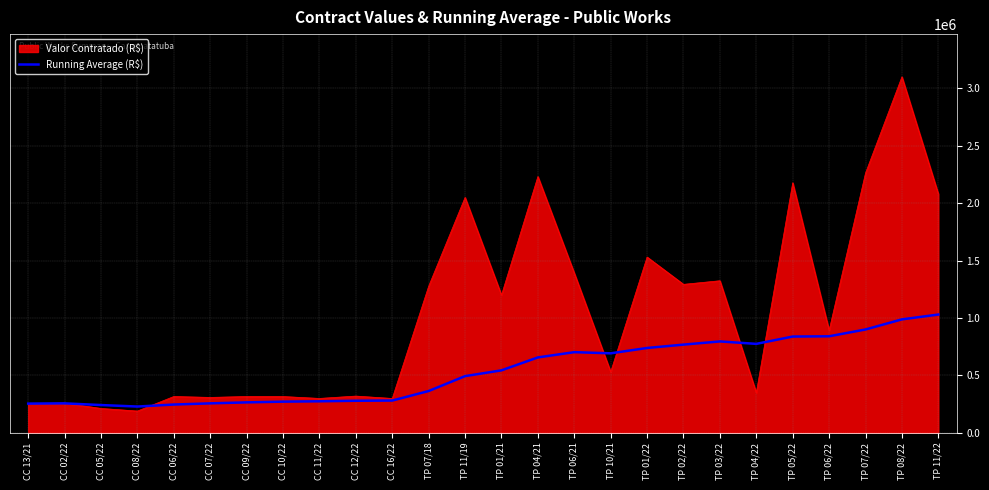

Which series has the largest range (max minus min)?

Valor Contratado (R$)